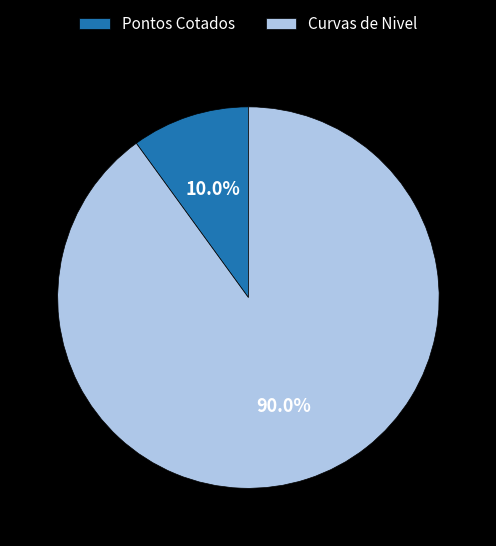

What percentage is the Curvas de Nivel slice, to the nearest percent?

90%